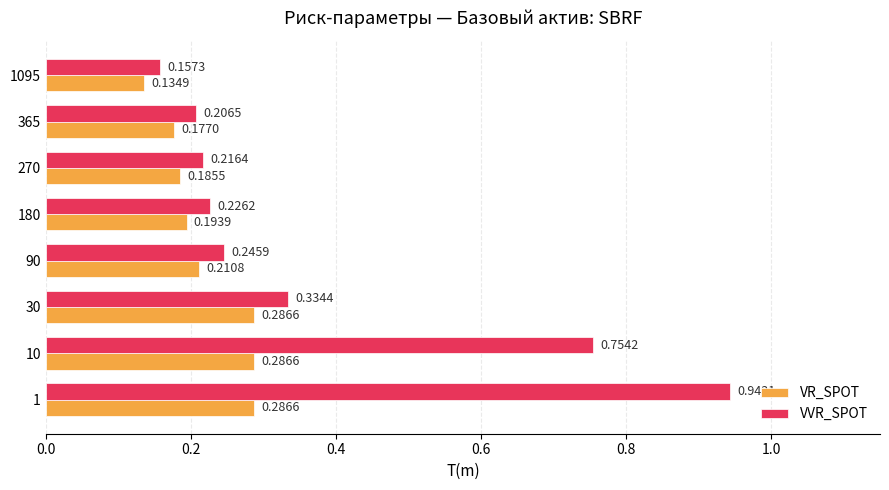

Is the value of VR_SPOT at 1095 greater than the value of VVR_SPOT at 90?

No